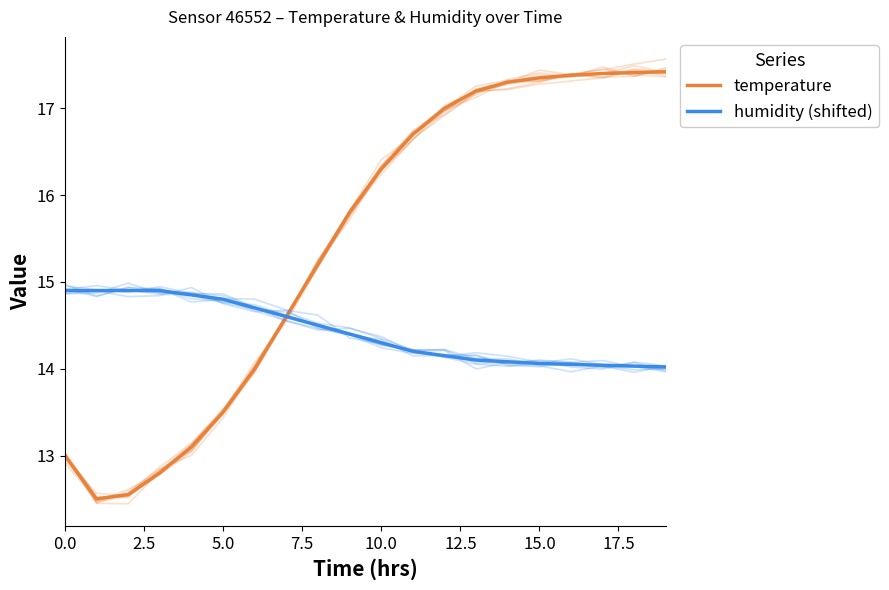

True or false: temperature and humidity (shifted) intersect in this chart.

True